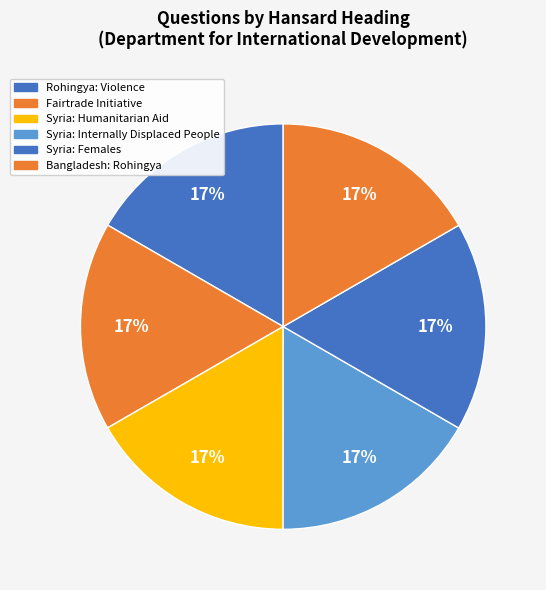

Does Rohingya: Violence account for over 50% of the chart?

No